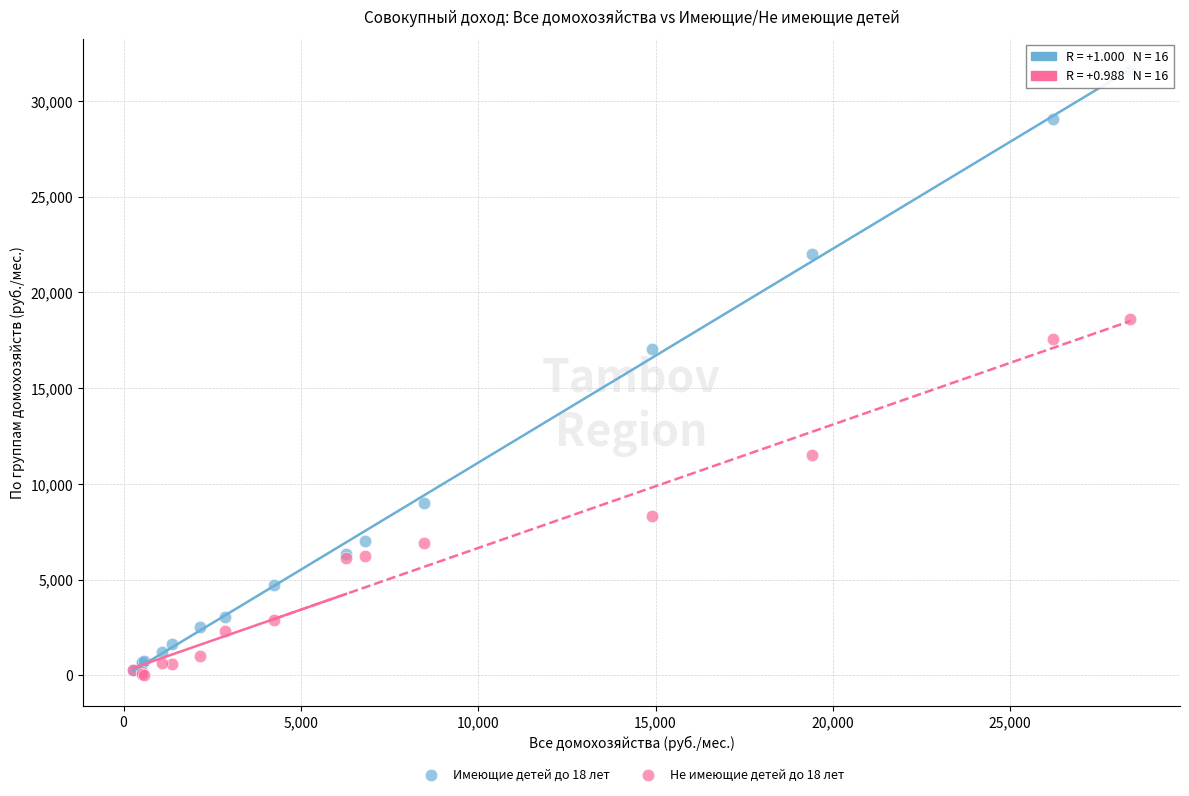

Across all series, what Y value is closest to 15806?

17063.7